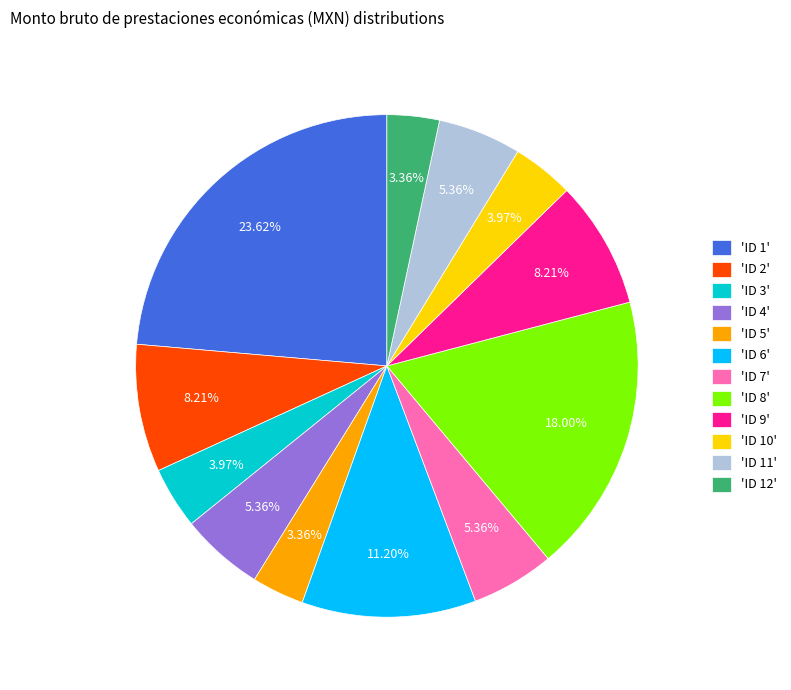

How many segments does this pie chart have?

12